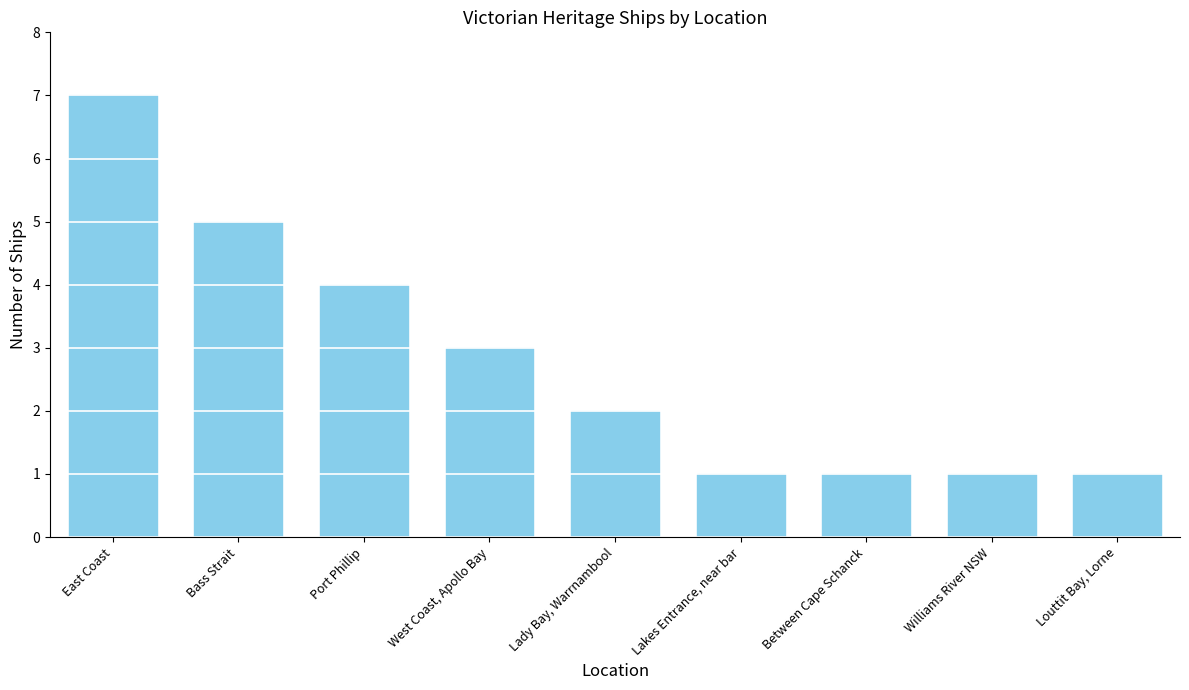

Approximately how many times larger is the value at Between Cape Schanck compared to West Coast, Apollo Bay?

0.3